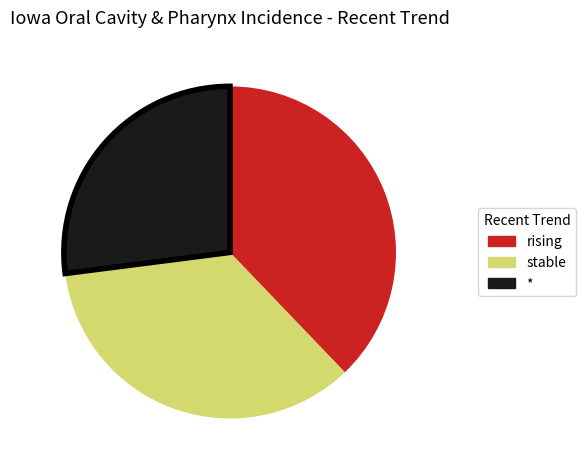

How many segments does this pie chart have?

3